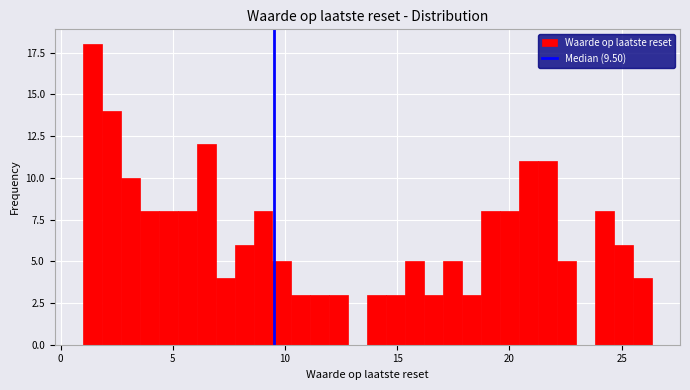

Around what value on the x-axis is the tallest bar? Give the approximate position of its centre, as read against the axis.

1.5